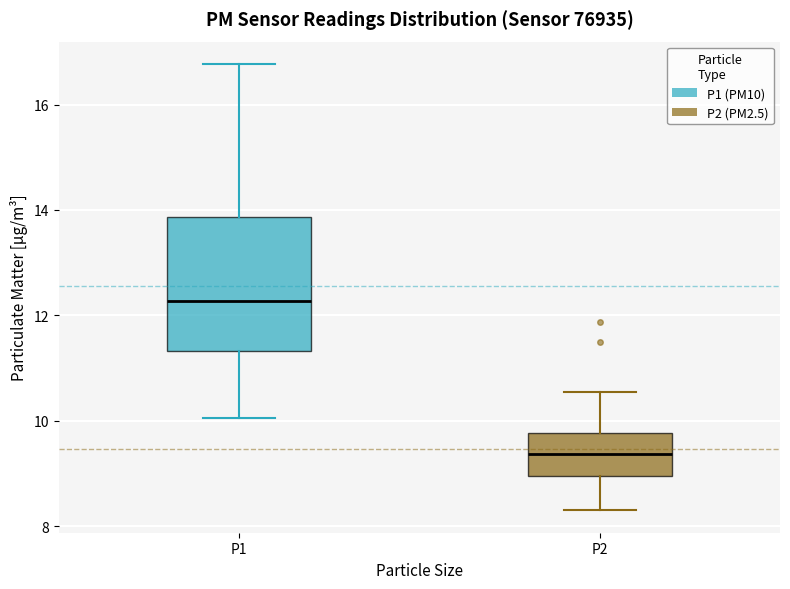

Reading left to right, transcribe this box plot: for each box, give where its median line is, the range the box spans, and where its two whiskers end, as read against the y-axis. The values are not printed on the chart, so give them approximately, as read against the axis.

P1: median 12.2, box 11.4 to 13.8, whiskers 10.0 to 16.8
P2: median 9.4, box 9.0 to 9.8, whiskers 8.4 to 10.6